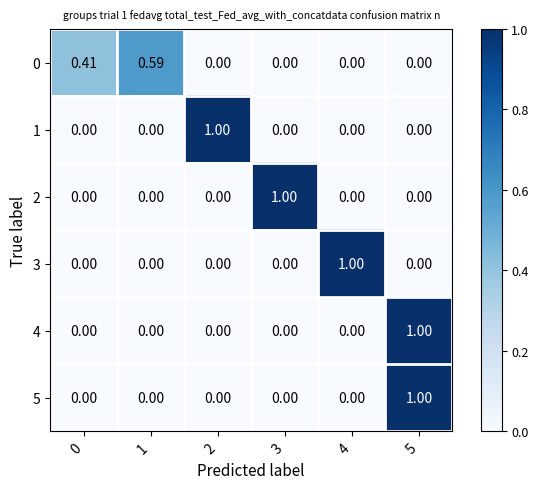

At how many categories does at least one series exceed 0?

6